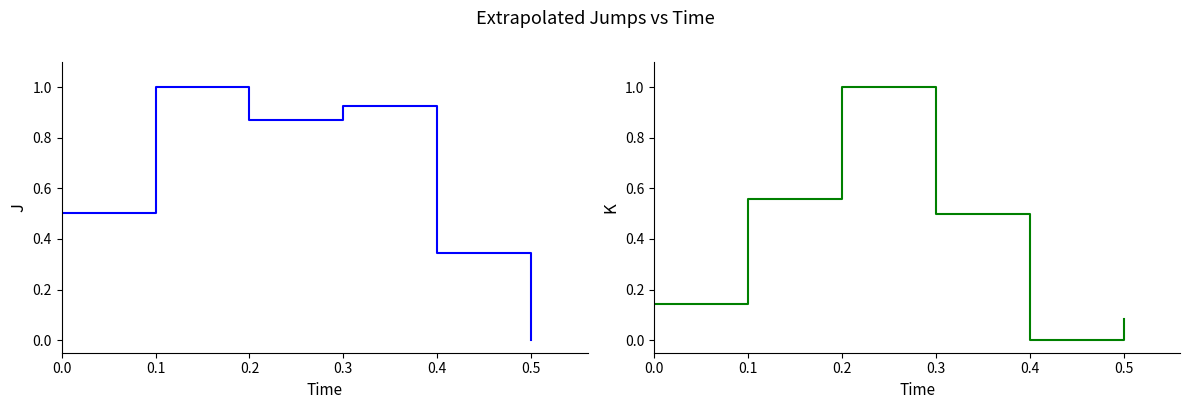

Is it true that Biomasa equals 0.5 at 0.0?

True